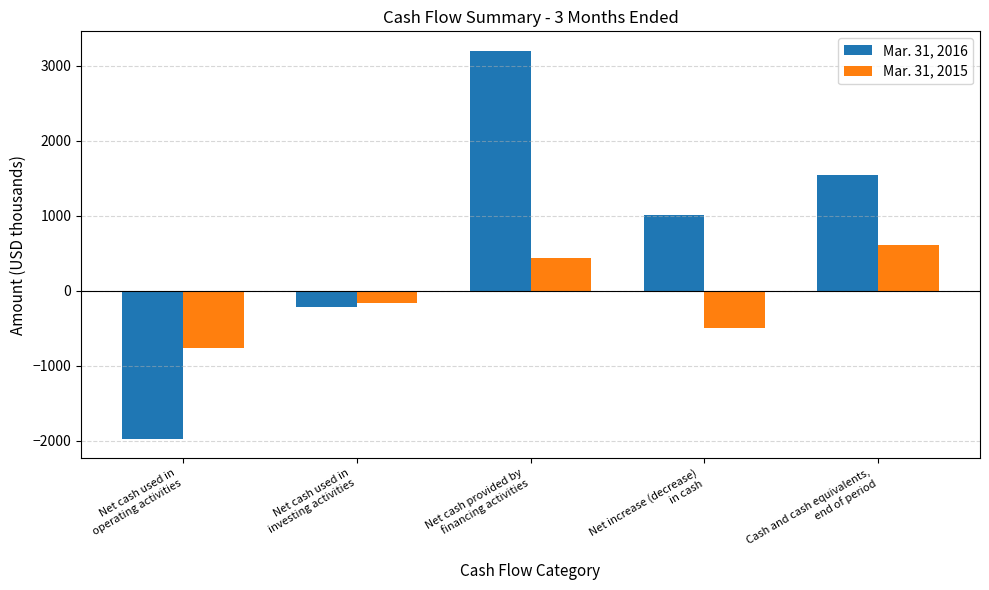

What is the value of the Mar. 31, 2016 bar at the 4th from the left?

1010